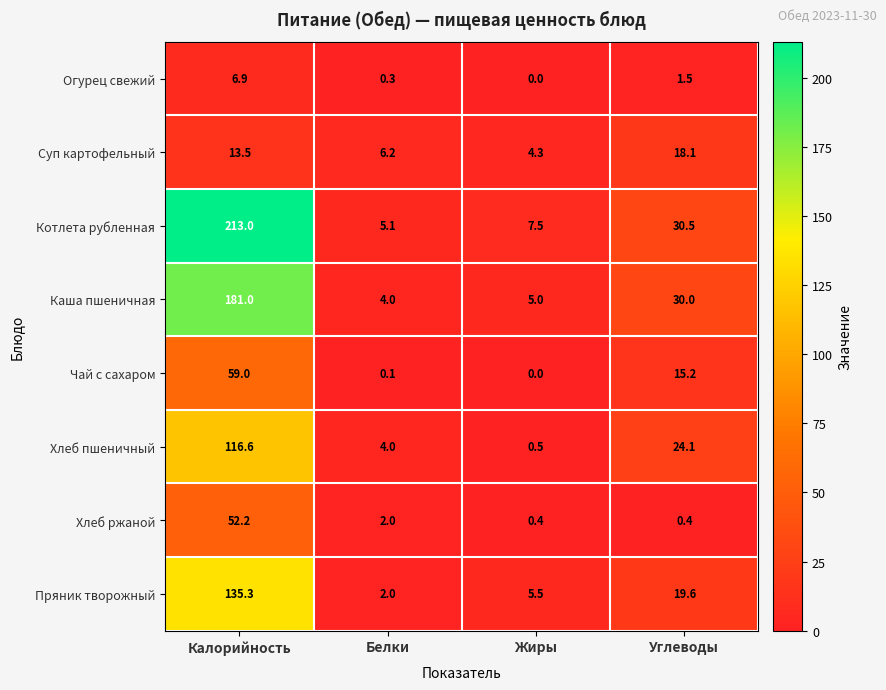

The Чай с сахаром series shows 59.0 at Калорийность. True or false?

True